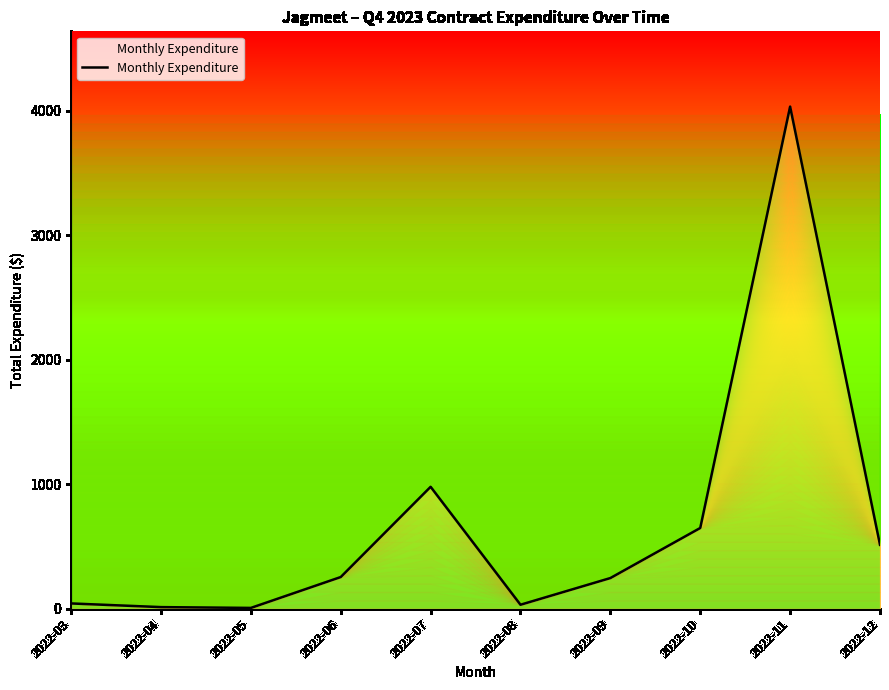

Which label corresponds to the largest value in the chart?

2022-11